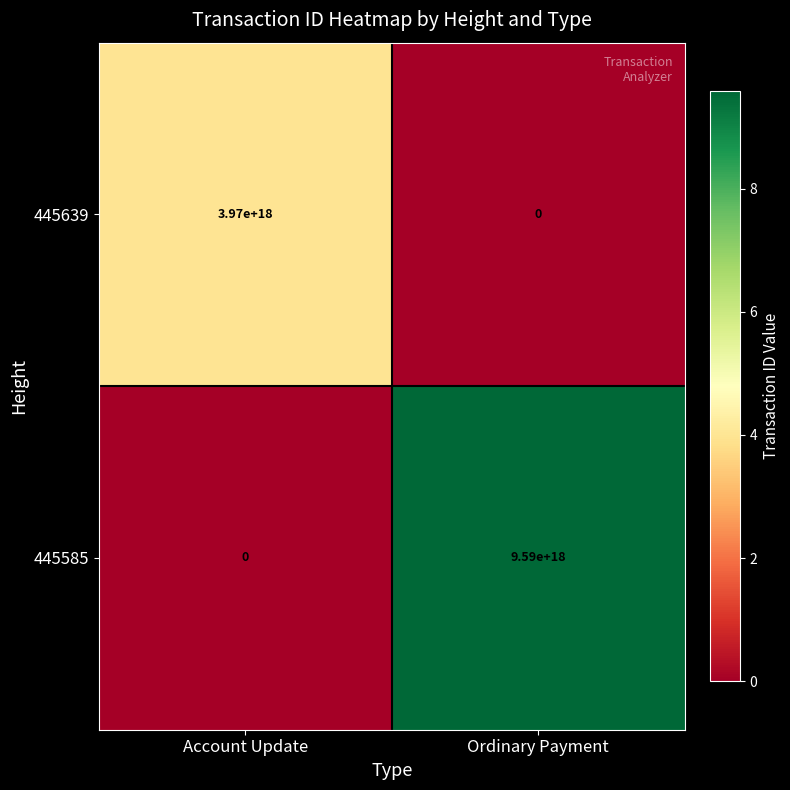

Is it true that 445639 equals -2277836934887693312 at Ordinary Payment?

False